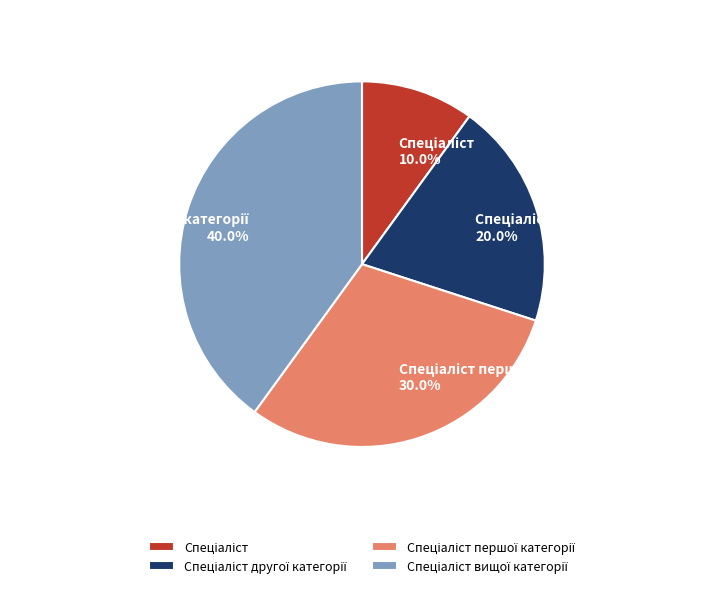

Is there a majority slice in this chart?

No